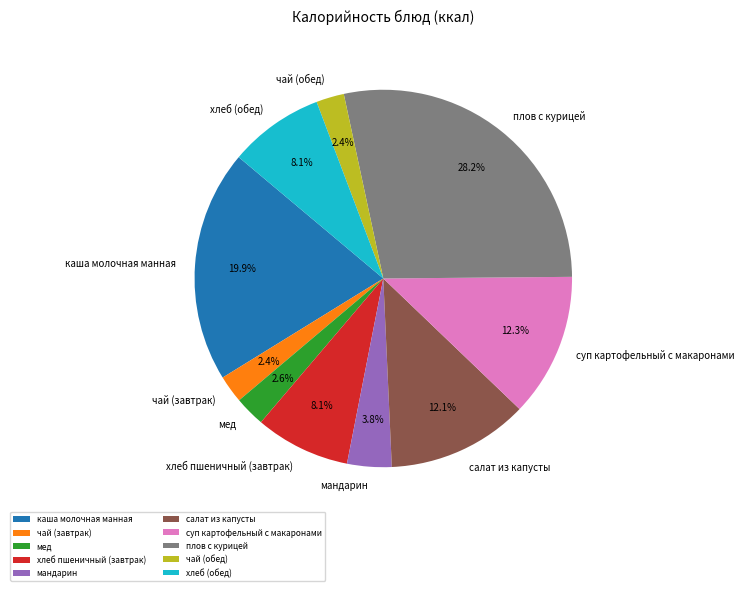

To the nearest percent, what is the difference between the largest and smallest slice percentages?

26%